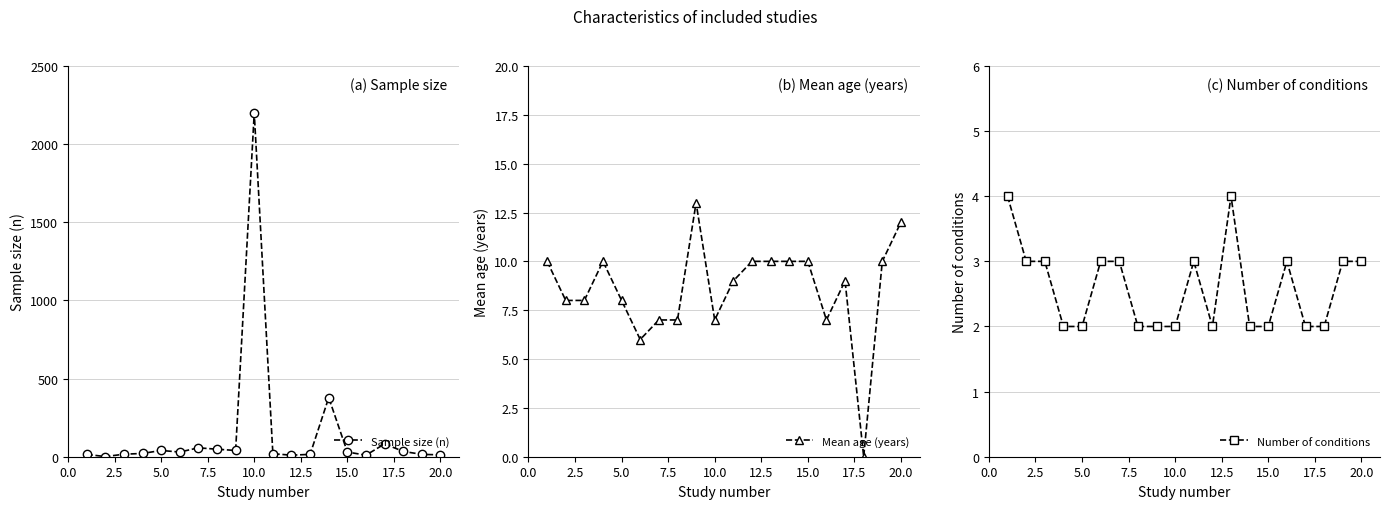

Read the Mean age (years) value at 15.0.

10